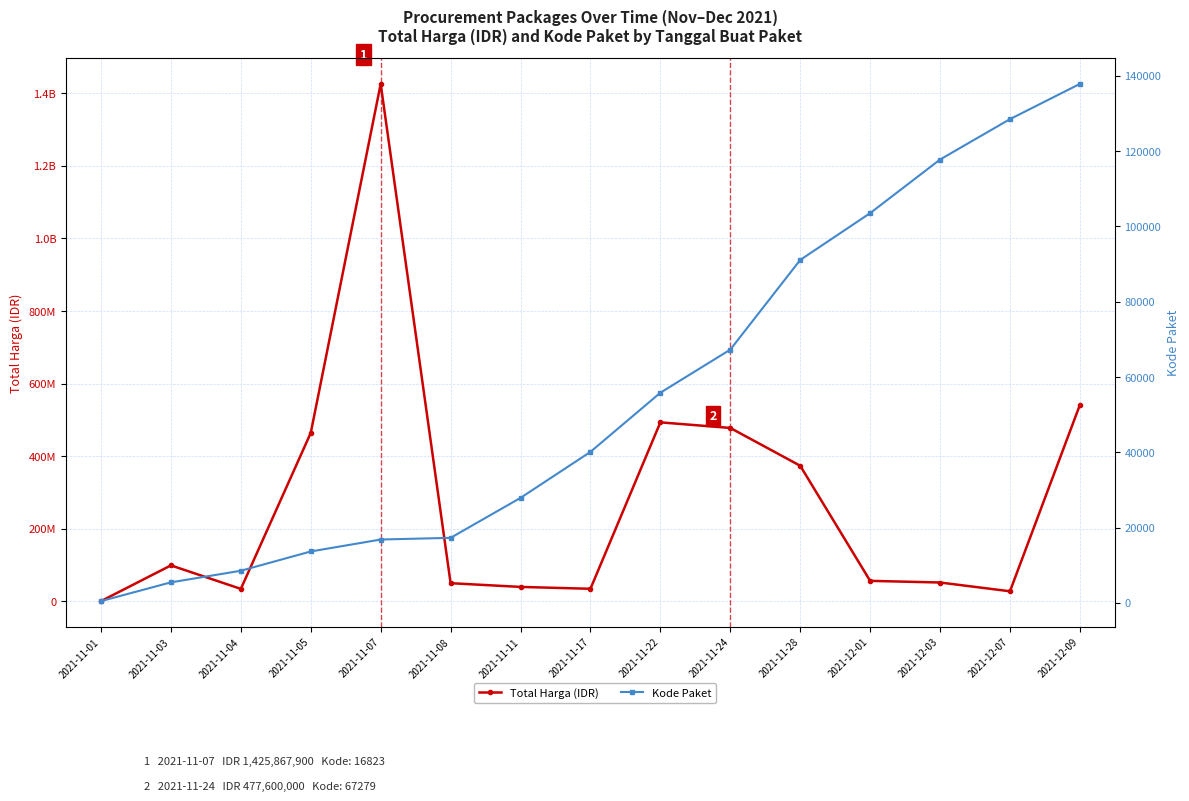

List the labels in order of Kode Paket value, largest first.

2021-12-09, 2021-12-07, 2021-12-03, 2021-12-01, 2021-11-28, 2021-11-24, 2021-11-22, 2021-11-17, 2021-11-11, 2021-11-08, 2021-11-07, 2021-11-05, 2021-11-04, 2021-11-03, 2021-11-01